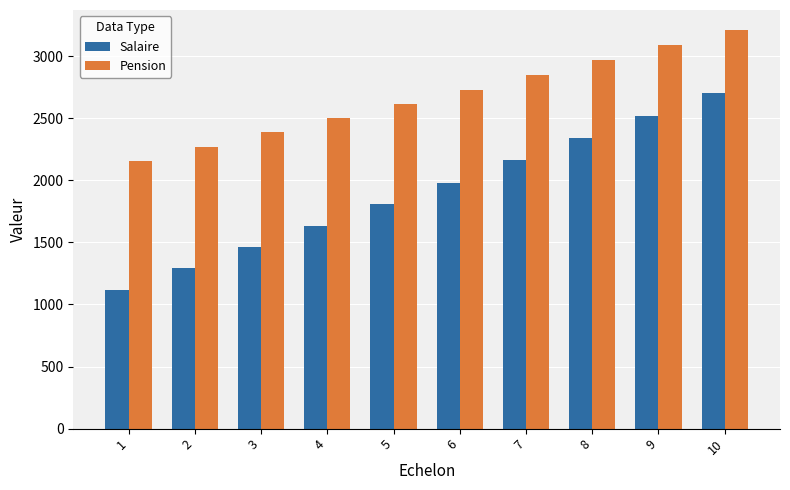

How many bars are there in total?

20